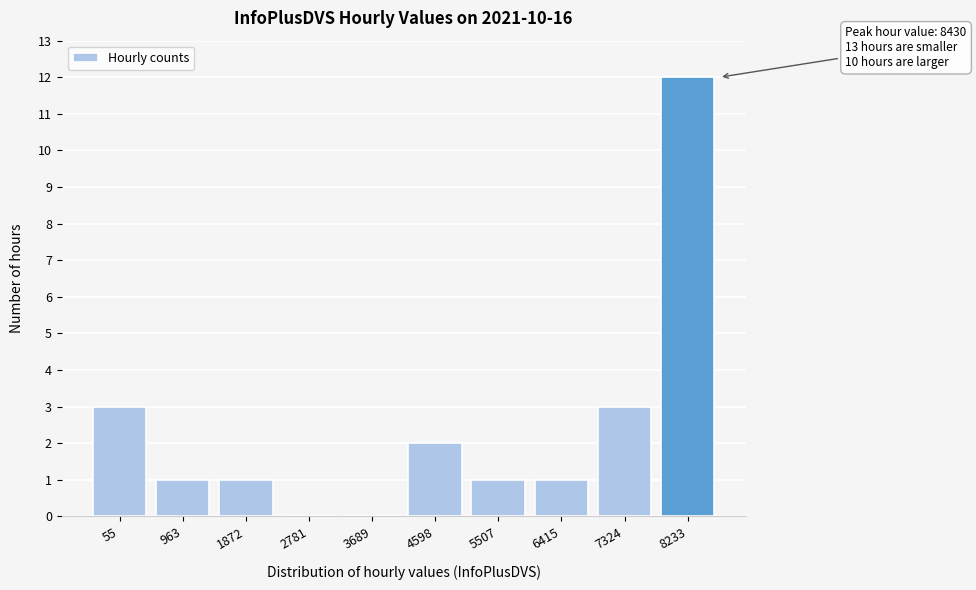

Reading left to right, list all the values displayed in this chart.

55=3	963=1	1872=1	2781=0	3689=0	4598=2	5507=1	6415=1	7324=3	8233=12